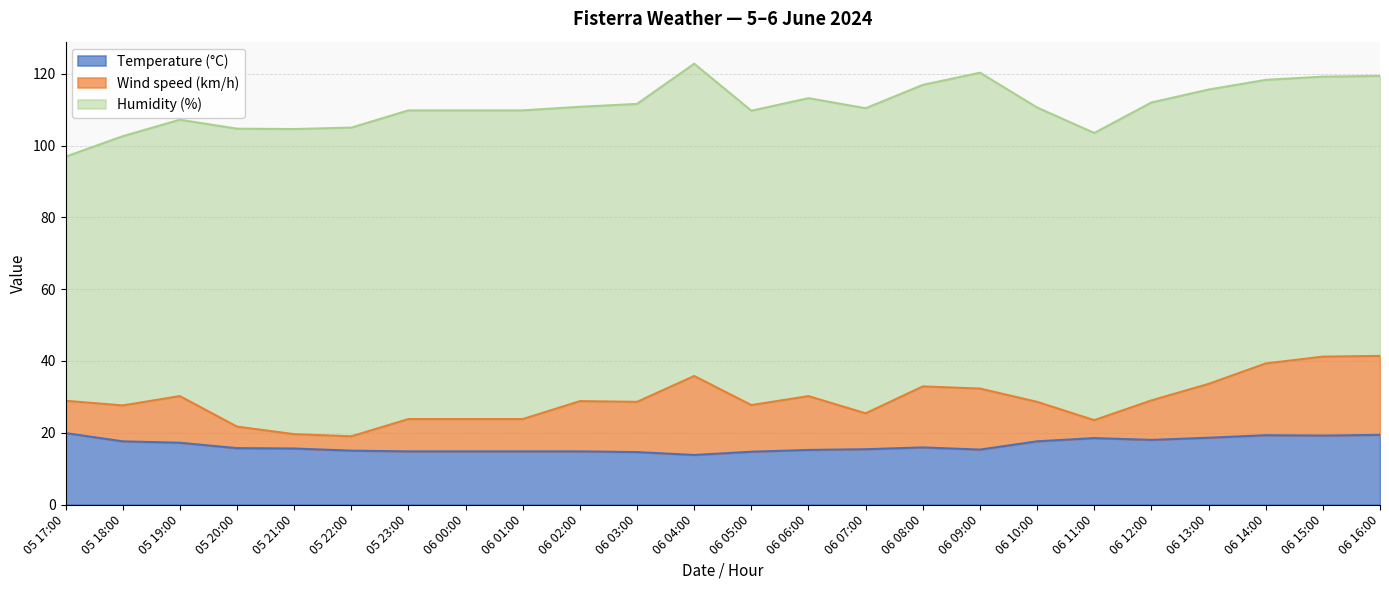

What is the spread (max minus min) of values at 06 09:00?

72.7